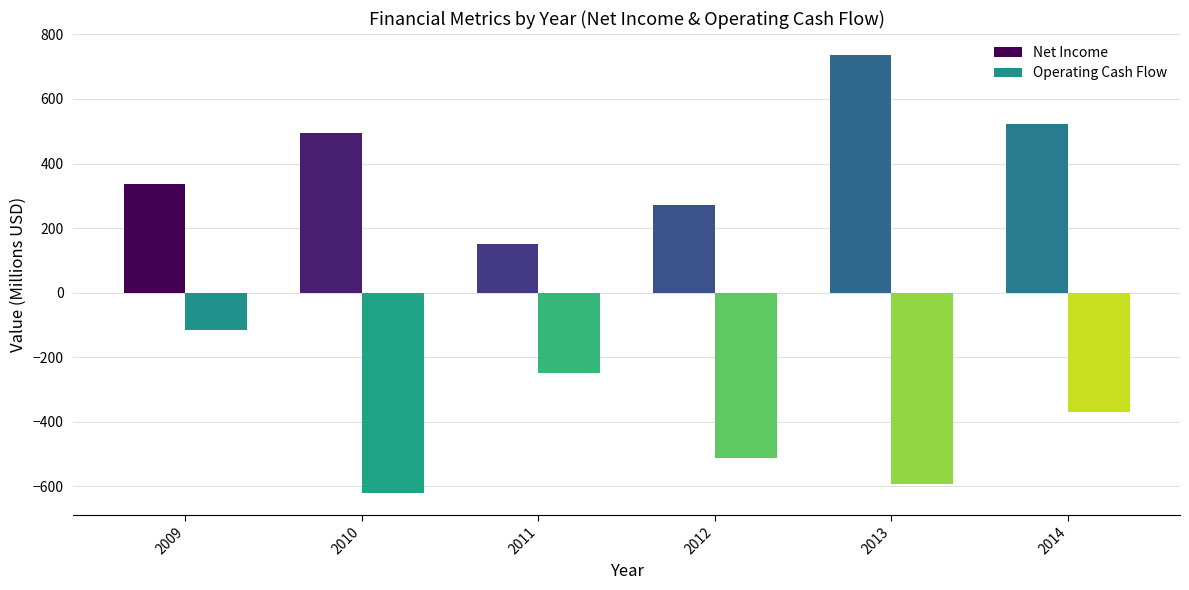

What is the maximum value for Net Income?

736.5